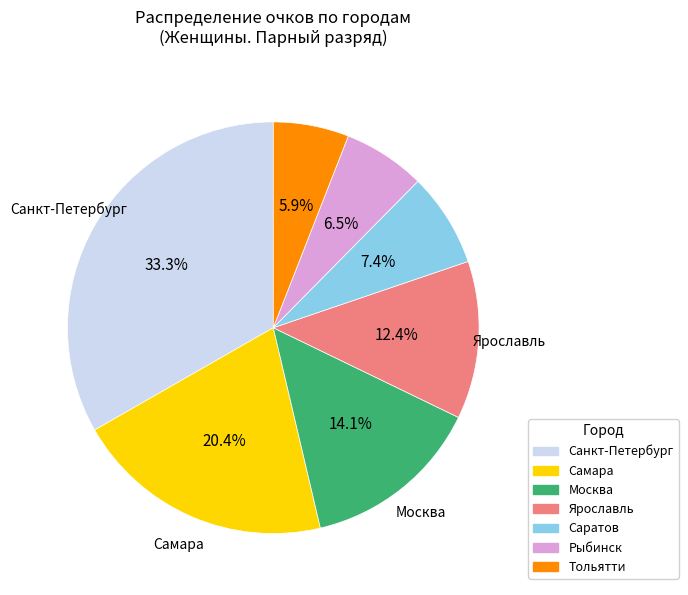

Which slice is the largest?

Санкт-Петербург